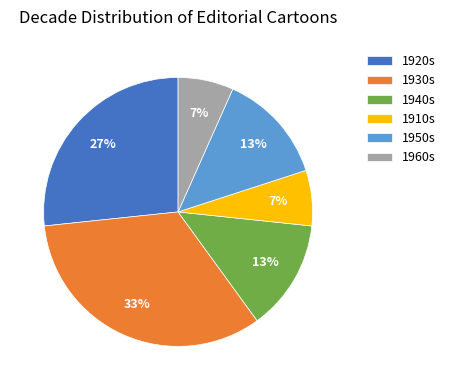

To the nearest percent, what percentage of the pie is 1940s?

13%